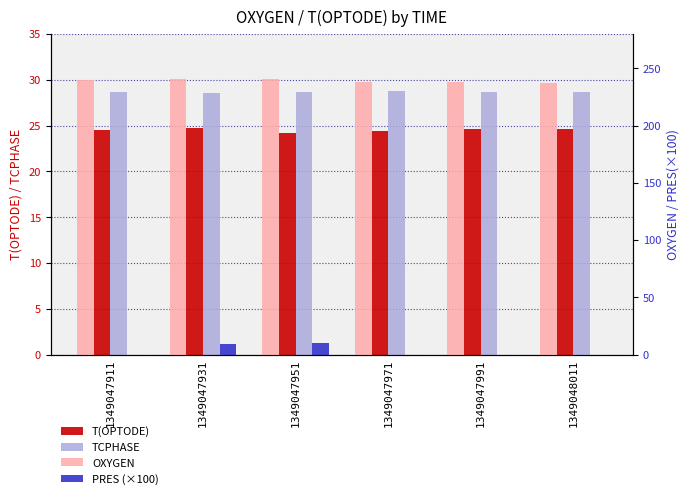

At which category is the sum across all series the highest?

1349047951